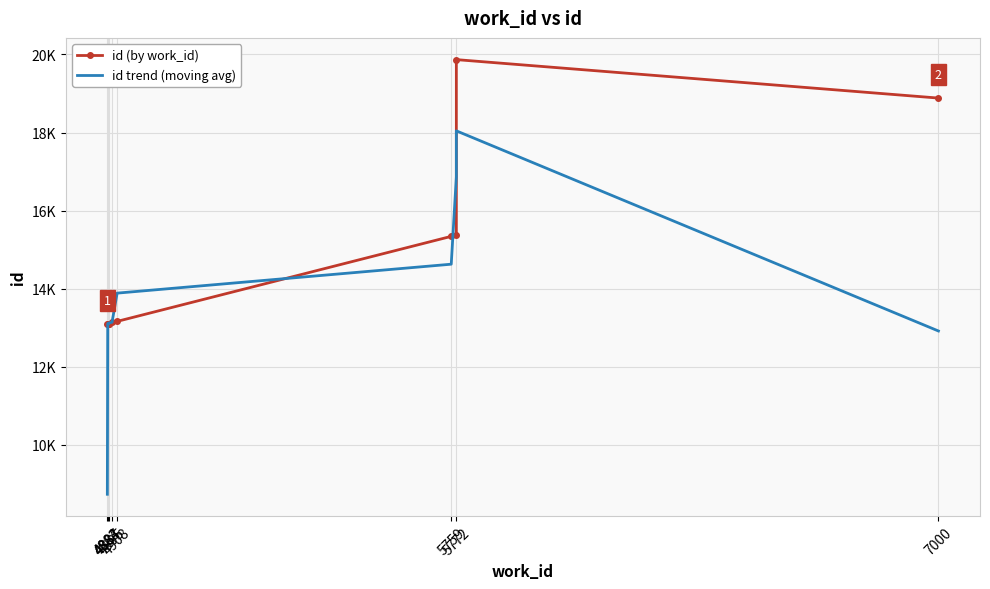

What is the difference between the maximum and minimum values in the id trend (moving avg) series?

9308.7